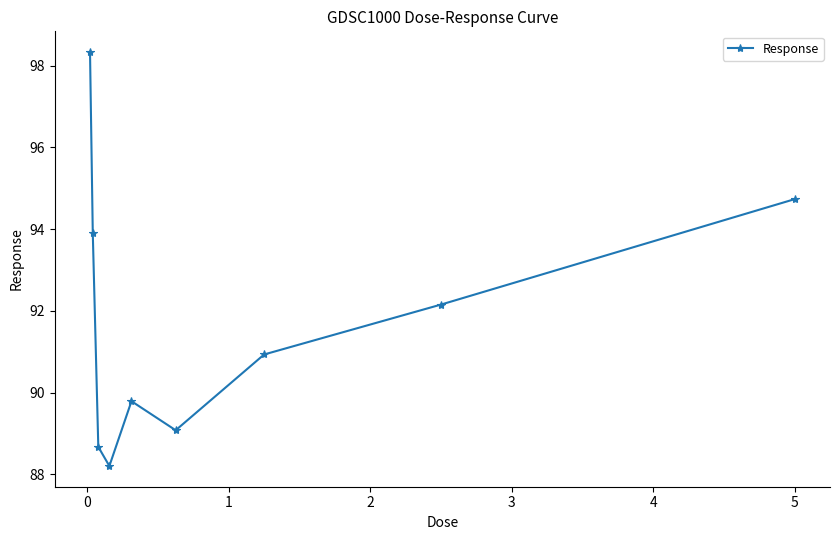

What is the smallest value displayed?

88.2